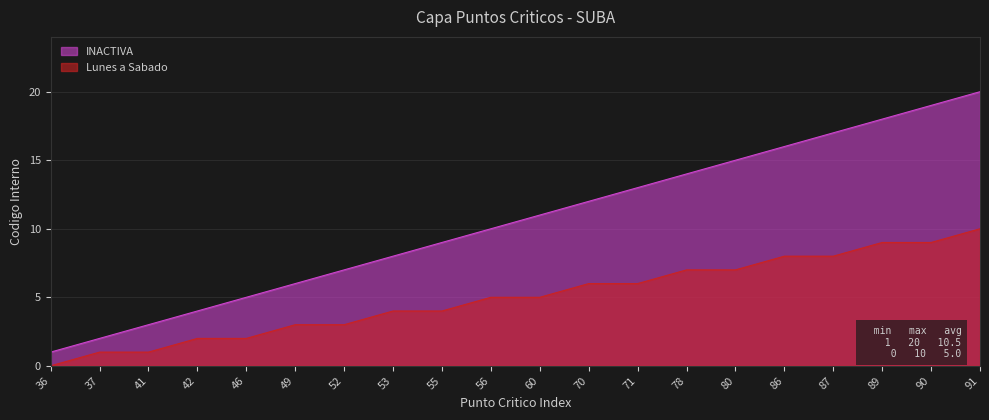

Reading left to right, list all the values displayed in this chart.

INACTIVA: 36=1	37=2	41=3	42=4	46=5	49=6	52=7	53=8	55=9	56=10	60=11	70=12	71=13	78=14	80=15	86=16	87=17	89=18	90=19	91=20
Lunes a Sabado: 36=0	37=1	41=1	42=2	46=2	49=3	52=3	53=4	55=4	56=5	60=5	70=6	71=6	78=7	80=7	86=8	87=8	89=9	90=9	91=10